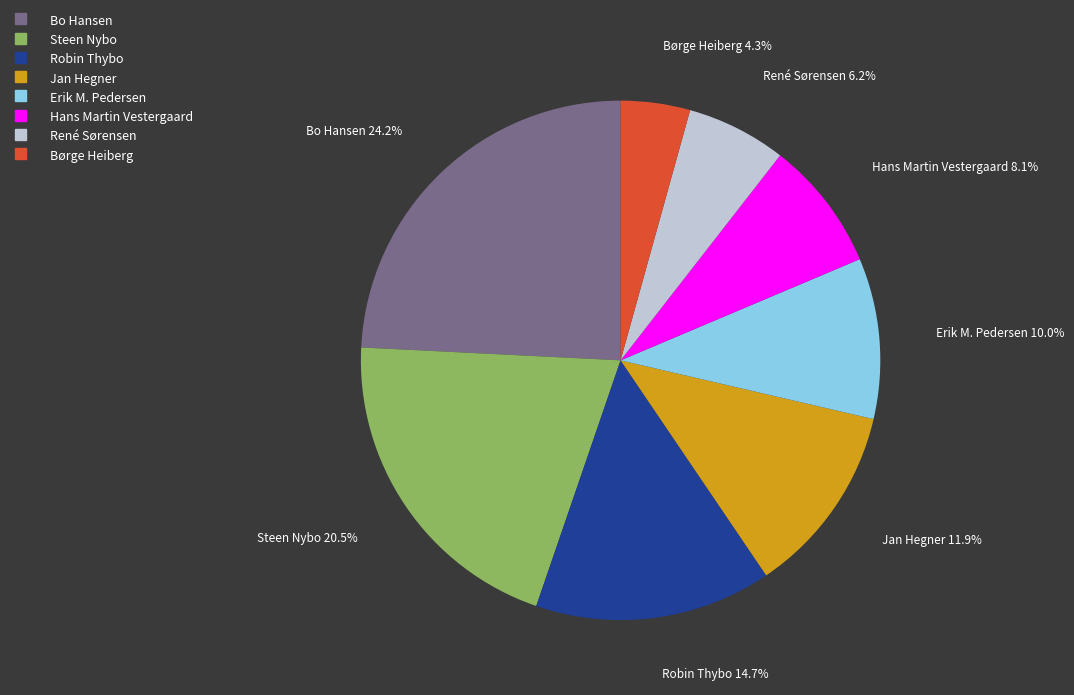

Count the number of slices in the pie.

8